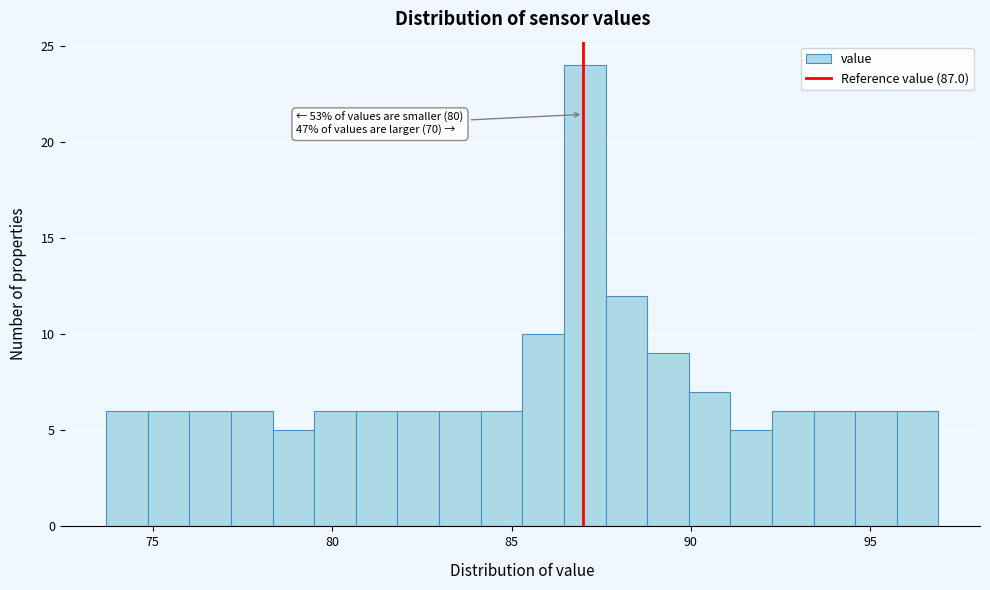

Read against the x-axis, roughly where is the centre of the tallest bar?

87.0